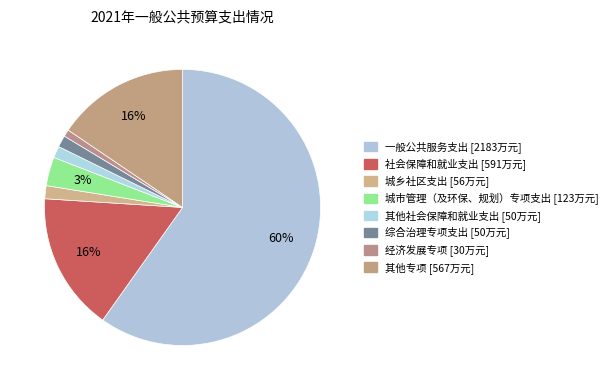

True or false: 社会保障和就业支出 accounts for 16% of the total.

True